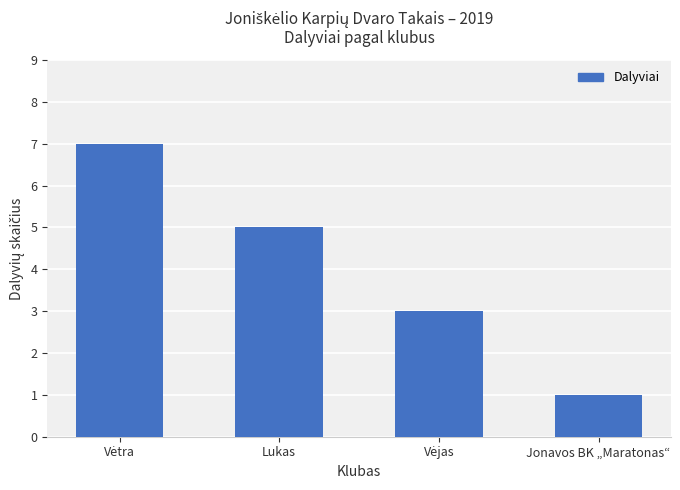

Reading left to right, extract all data points from this chart.

7	5	3	1